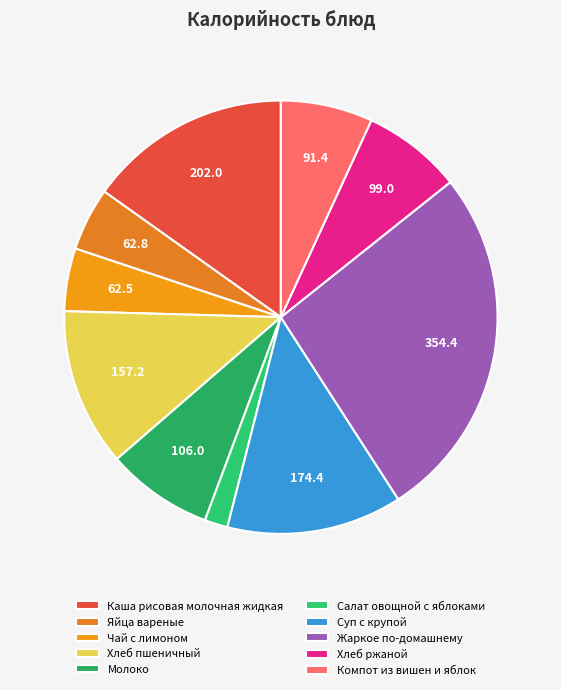

Which category has the biggest portion of the pie?

Жаркое по-домашнему